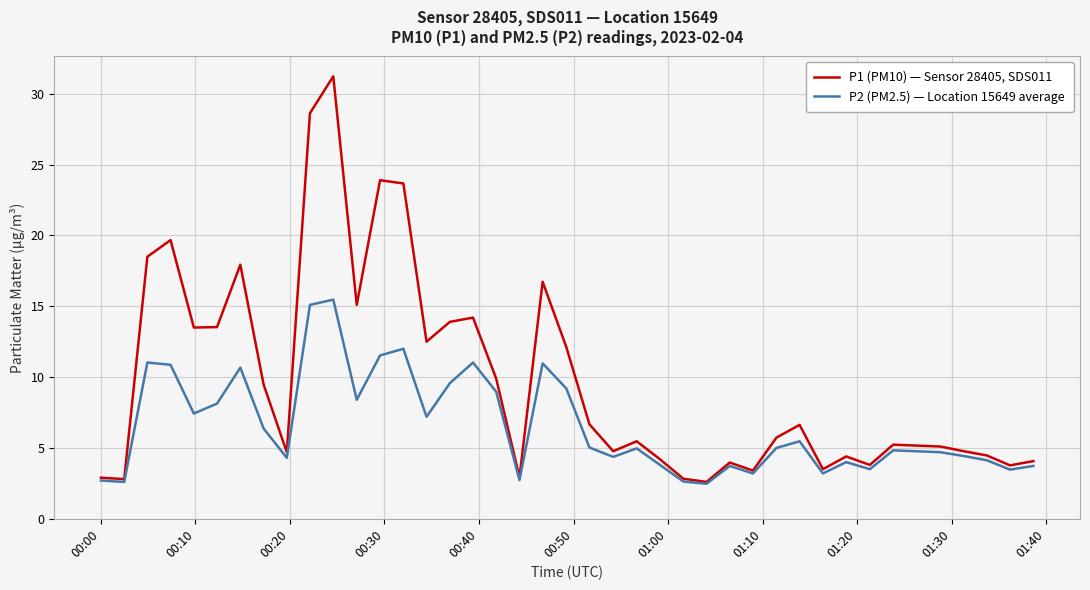

Rank the series by their average value, from lowest to highest.

P2 (PM2.5) — Location 15649 average, P1 (PM10) — Sensor 28405, SDS011